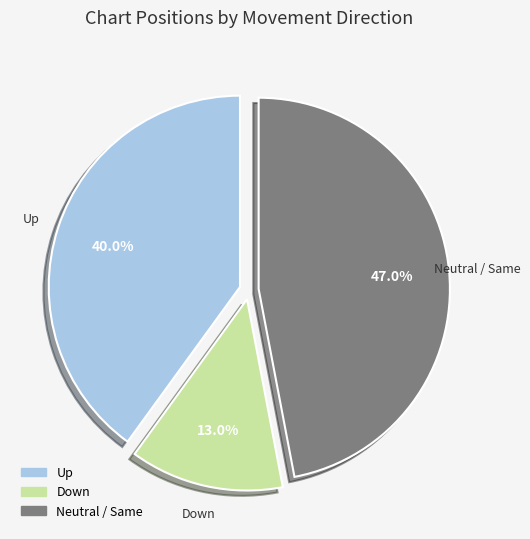

Does any single category account for the majority?

No